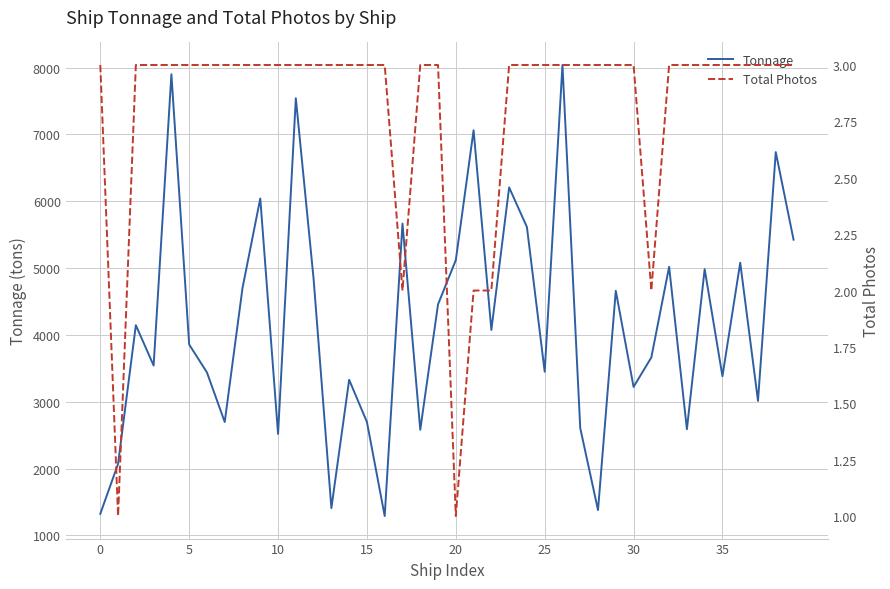

What is the sum of the Total Photos values at 20 and 36?

4